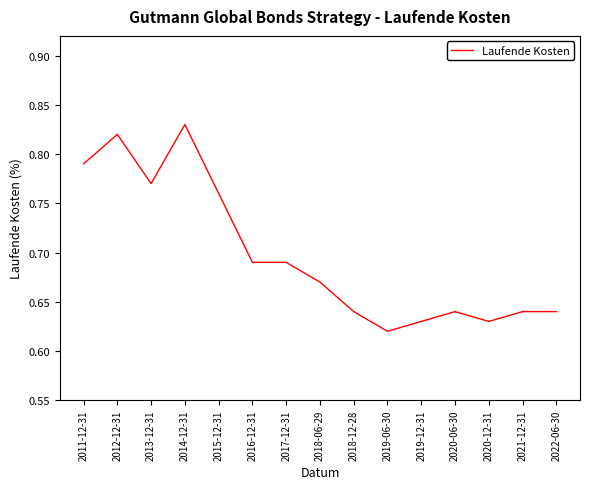

True or false: the data shows 1.0 at 2019-12-31.

False